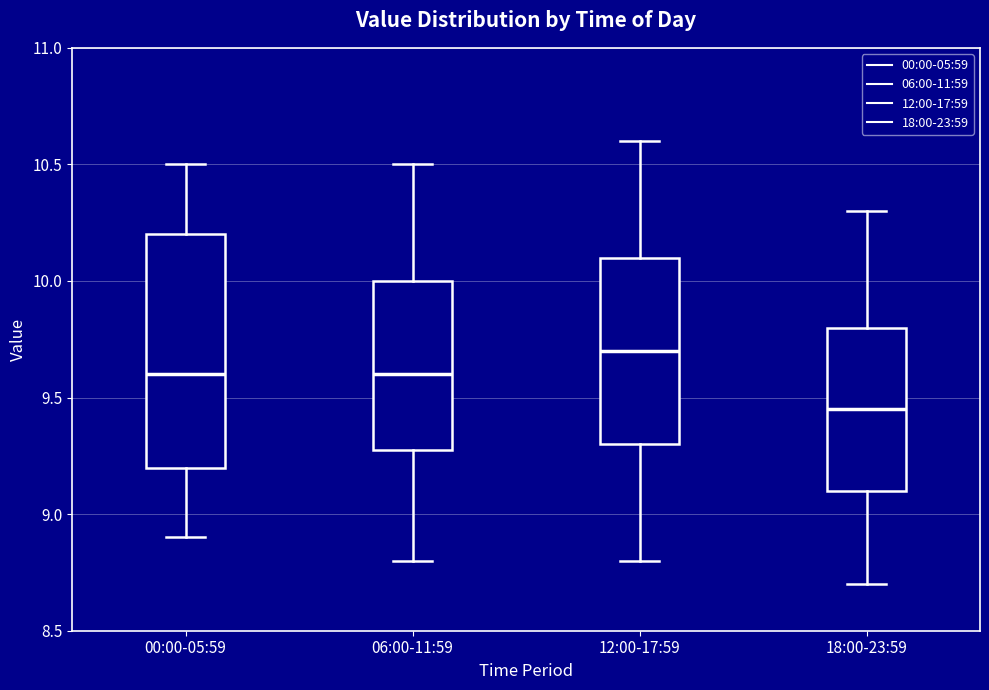

Reading left to right, read every box against the y-axis: the position of its median line, the range the box covers, and the ends of its whiskers. The values are not printed on the chart, so give them approximately, as read against the axis.

00:00-05:59: median 9.60, box 9.20 to 10.20, whiskers 8.90 to 10.50
06:00-11:59: median 9.60, box 9.30 to 10.00, whiskers 8.80 to 10.50
12:00-17:59: median 9.70, box 9.30 to 10.10, whiskers 8.80 to 10.60
18:00-23:59: median 9.45, box 9.10 to 9.80, whiskers 8.70 to 10.30